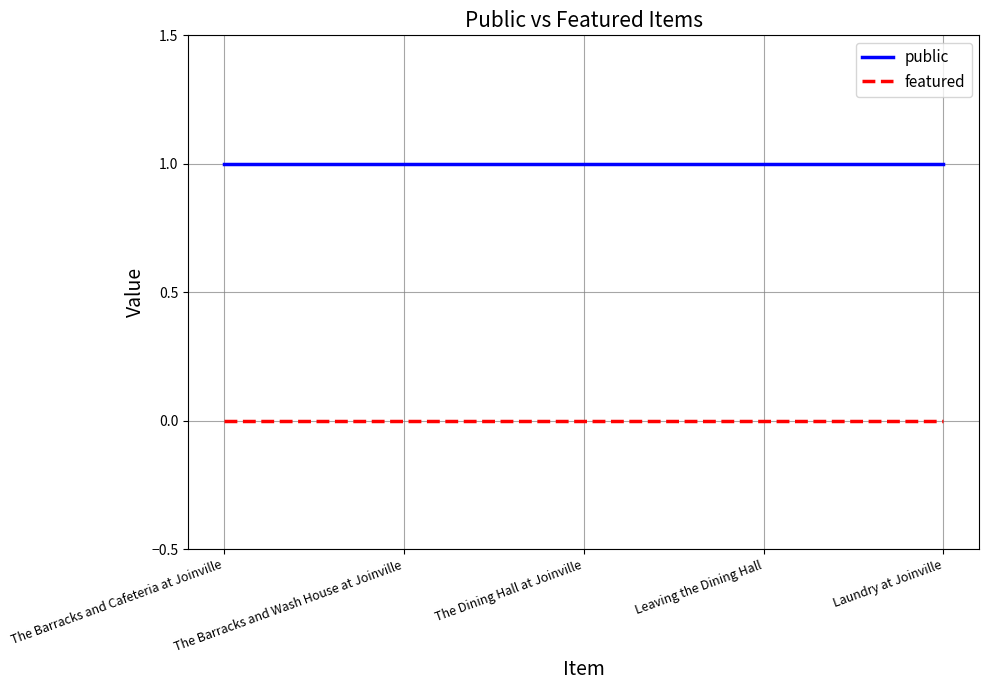

True or false: featured and public cross at least once.

False